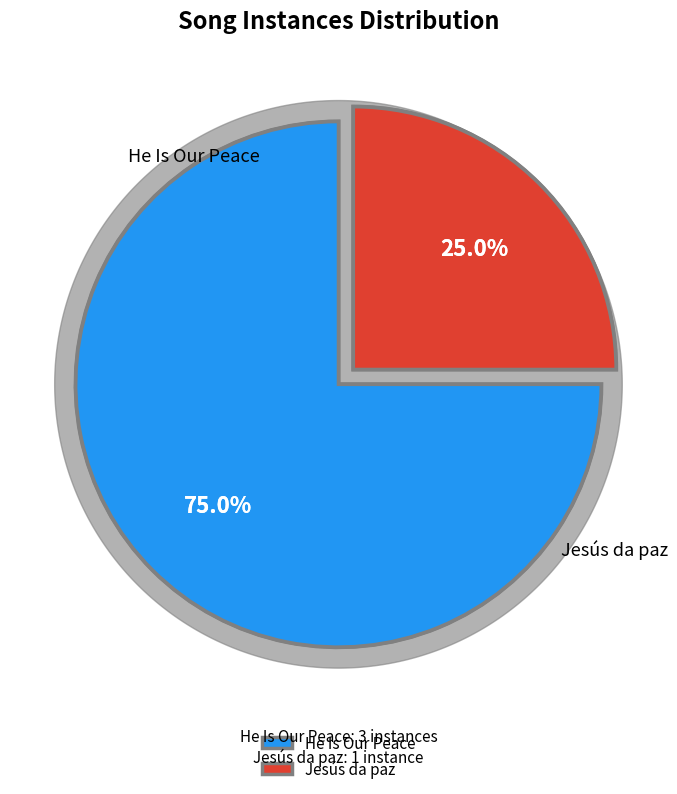

Count the number of slices in the pie.

2